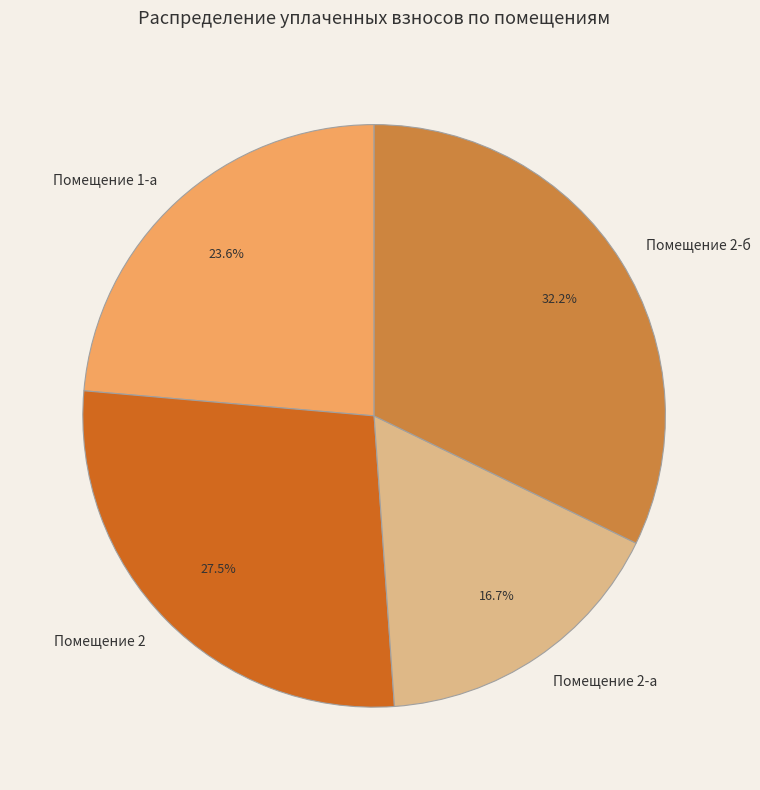

Between Помещение 2-а and Помещение 2-б, which is larger?

Помещение 2-б